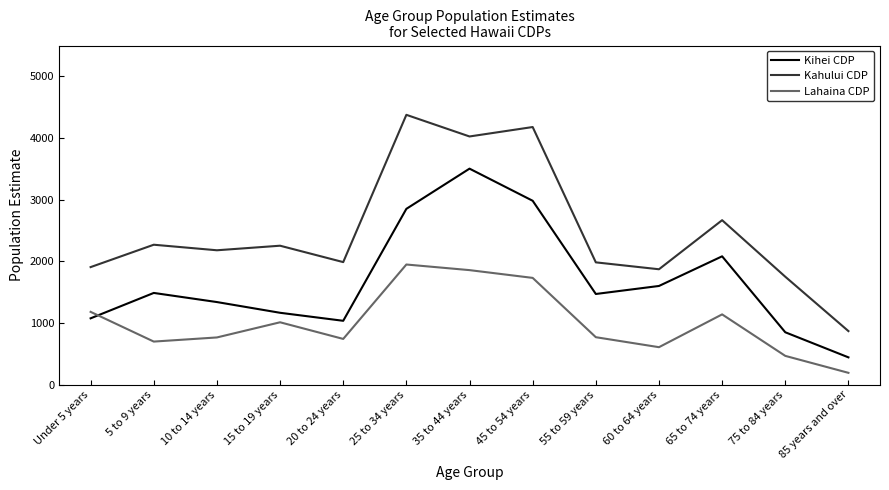

Is the value of Lahaina CDP at 55 to 59 years greater than the value of Kihei CDP at 25 to 34 years?

No